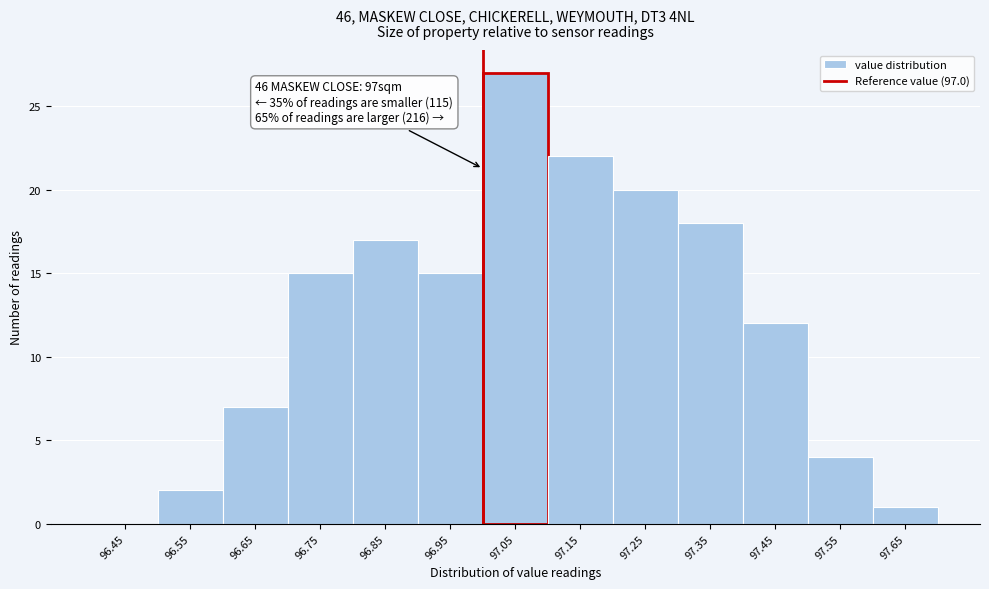

Which range on the x-axis has the tallest bar?

97.0 to 97.1